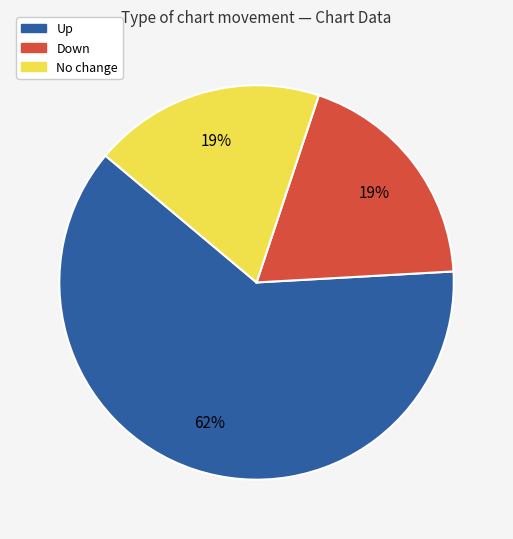

Is there any slice that represents more than half of the pie?

Yes